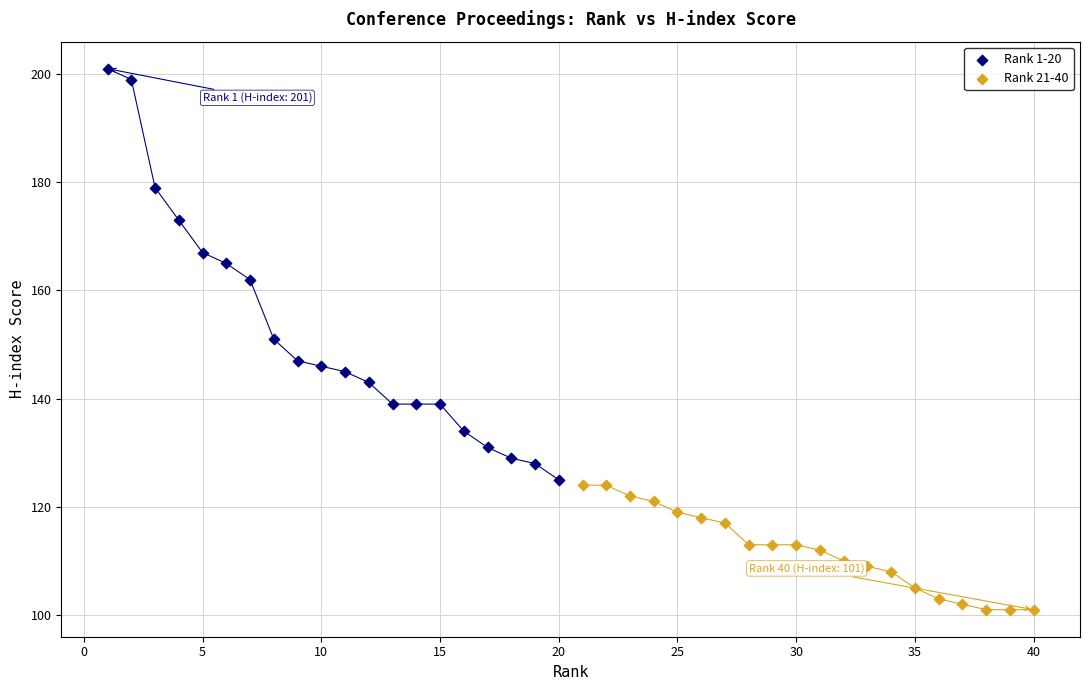

Which series reaches the minimum Y coordinate?

Rank 21-40